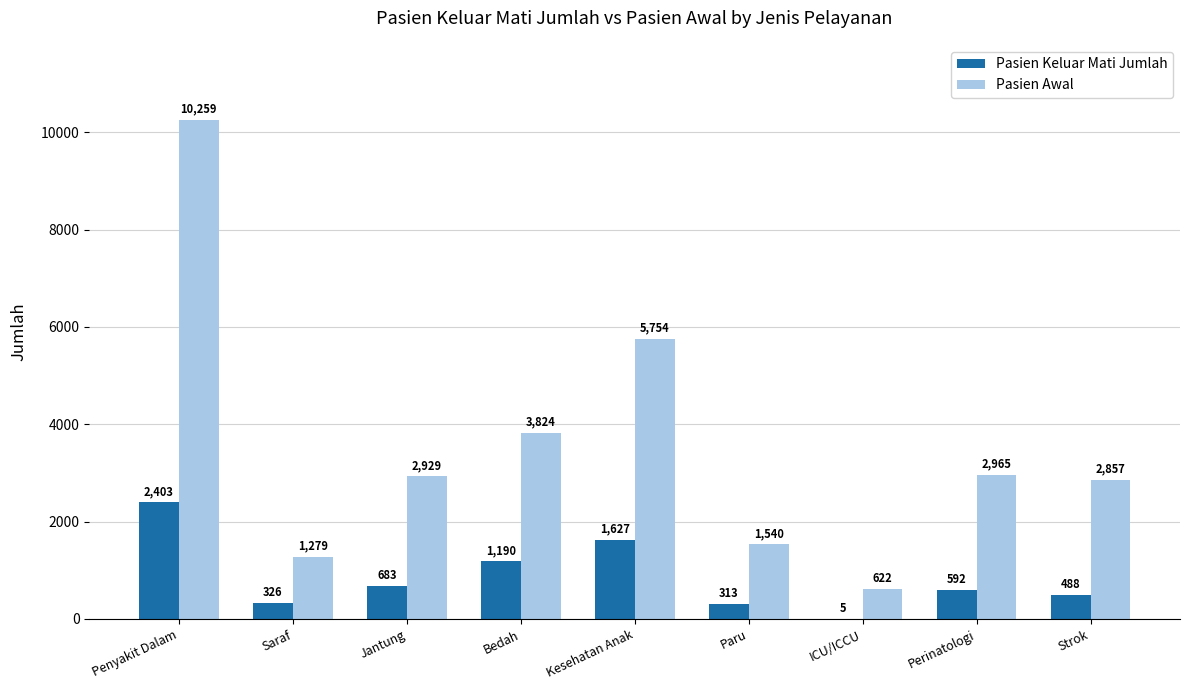

Is it true that Pasien Awal equals 10259 at Penyakit Dalam?

True